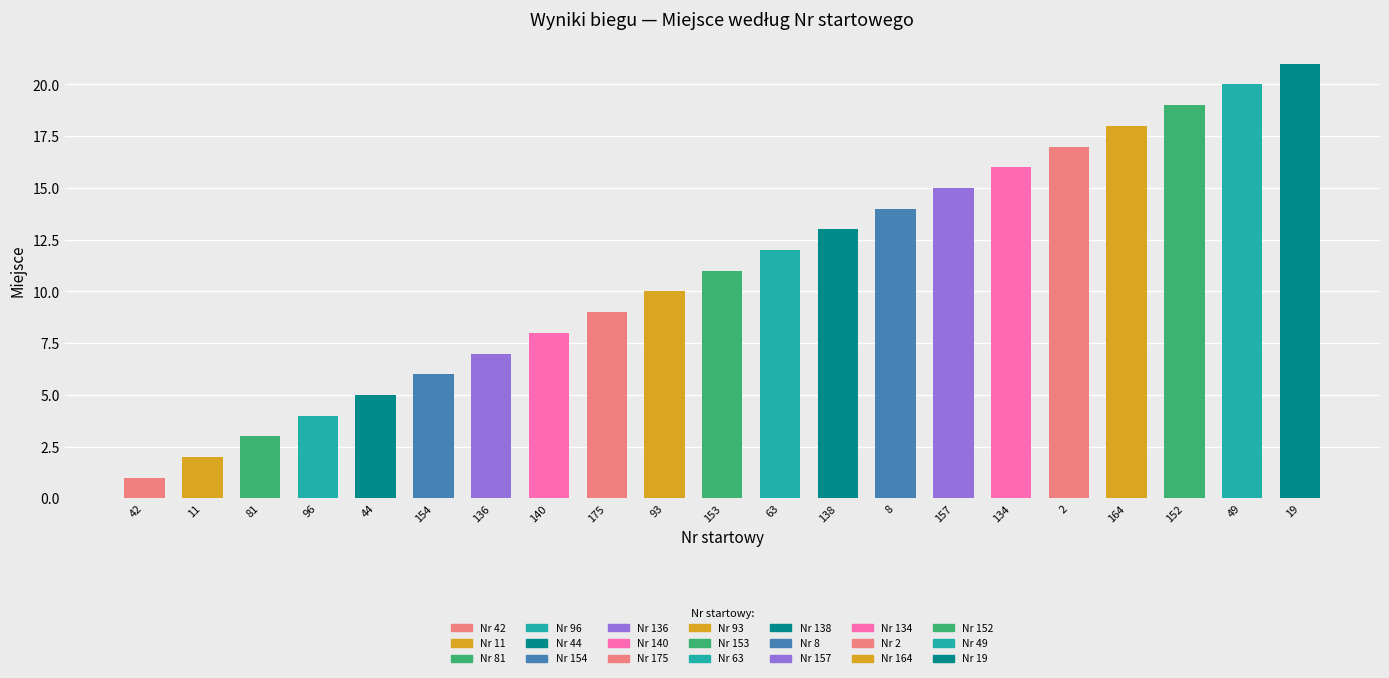

How many bars are there in total?

21